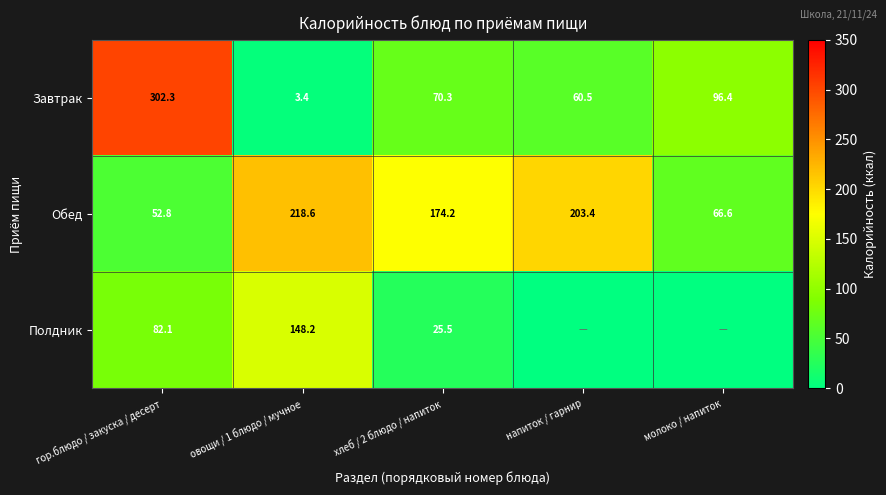

How many distinct data groups are displayed?

3